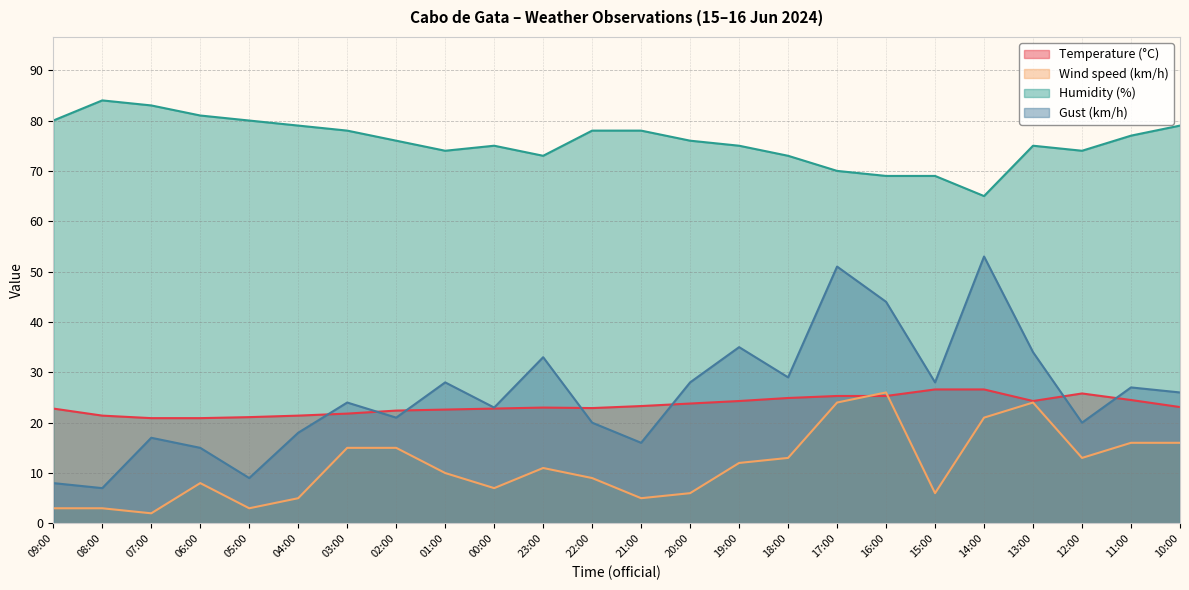

Reading left to right, what are all the values shown in this chart?

Temperature (°C): 22.8	21.4	20.9	20.9	21.1	21.4	21.8	22.4	22.6	22.8	23.0	22.9	23.3	23.8	24.3	24.9	25.3	25.3	26.6	26.6	24.3	25.8	24.5	23.1
Wind speed (km/h): 3.0	3.0	2.0	8.0	3.0	5.0	15.0	15.0	10.0	7.0	11.0	9.0	5.0	6.0	12.0	13.0	24.0	26.0	6.0	21.0	24.0	13.0	16.0	16.0
Humidity (%): 80.0	84.0	83.0	81.0	80.0	79.0	78.0	76.0	74.0	75.0	73.0	78.0	78.0	76.0	75.0	73.0	70.0	69.0	69.0	65.0	75.0	74.0	77.0	79.0
Gust (km/h): 8.0	7.0	17.0	15.0	9.0	18.0	24.0	21.0	28.0	23.0	33.0	20.0	16.0	28.0	35.0	29.0	51.0	44.0	28.0	53.0	34.0	20.0	27.0	26.0